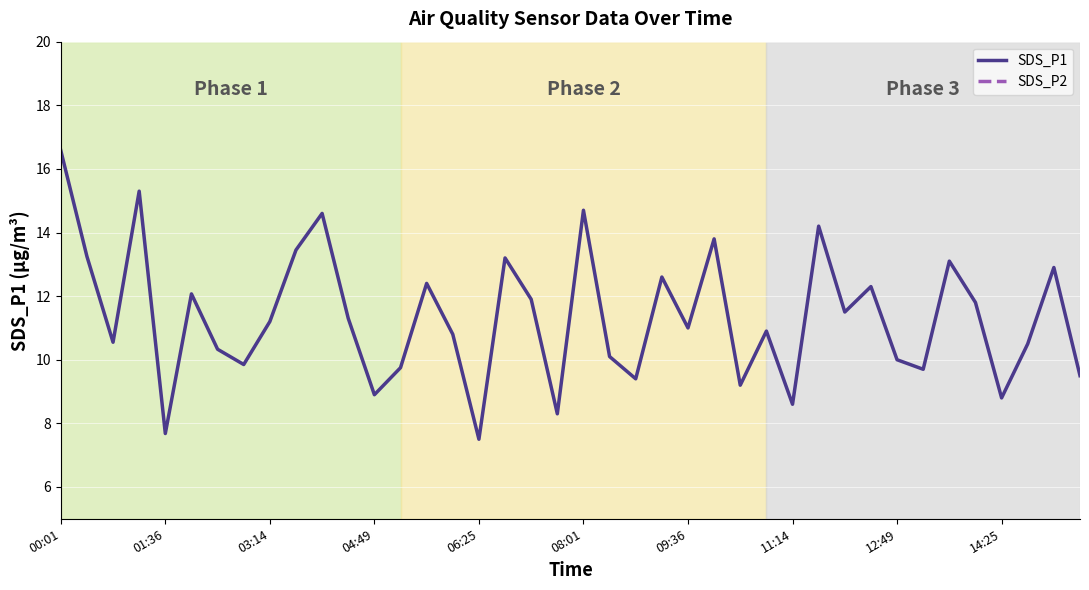

True or false: SDS_P2 and SDS_P1 intersect in this chart.

False